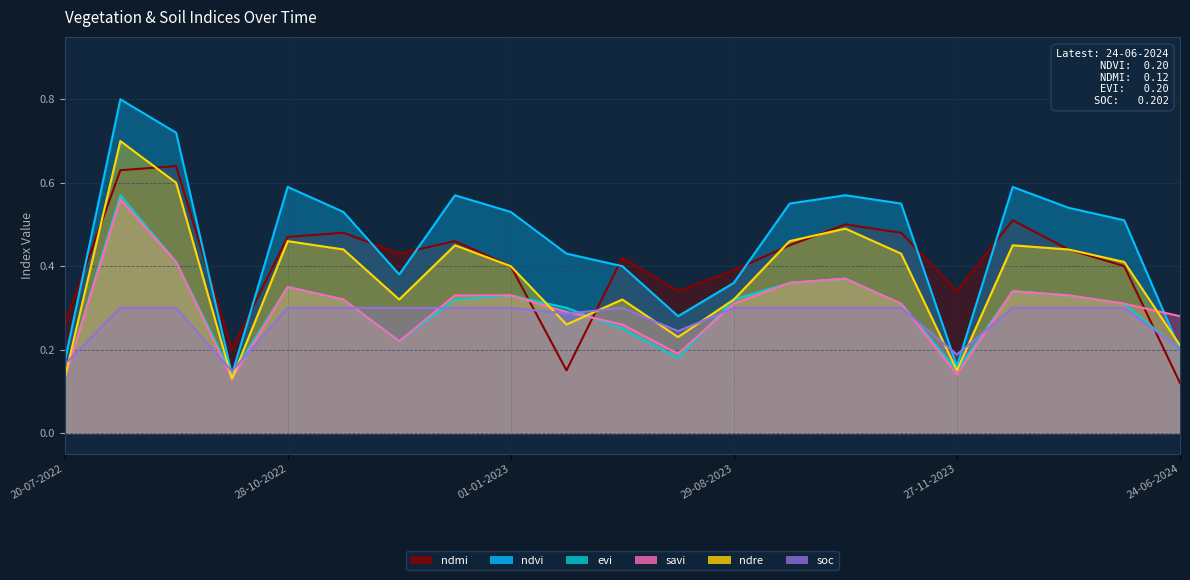

Reading left to right, transcribe all the data shown in this chart.

ndmi: 20-07-2022=0.3	03-09-2022=0.6	23-09-2022=0.6	08-10-2022=0.2	28-10-2022=0.5	12-11-2022=0.5	27-11-2022=0.4	12-12-2022=0.5	01-01-2023=0.4	11-01-2023=0.1	20-06-2023=0.4	10-07-2023=0.3	29-08-2023=0.4	13-10-2023=0.5	28-10-2023=0.5	12-11-2023=0.5	27-11-2023=0.3	12-12-2023=0.5	01-01-2024=0.4	11-01-2024=0.4	24-06-2024=0.1
ndvi: 20-07-2022=0.2	03-09-2022=0.8	23-09-2022=0.7	08-10-2022=0.1	28-10-2022=0.6	12-11-2022=0.5	27-11-2022=0.4	12-12-2022=0.6	01-01-2023=0.5	11-01-2023=0.4	20-06-2023=0.4	10-07-2023=0.3	29-08-2023=0.4	13-10-2023=0.6	28-10-2023=0.6	12-11-2023=0.6	27-11-2023=0.2	12-12-2023=0.6	01-01-2024=0.5	11-01-2024=0.5	24-06-2024=0.2
evi: 20-07-2022=0.1	03-09-2022=0.6	23-09-2022=0.4	08-10-2022=0.1	28-10-2022=0.3	12-11-2022=0.3	27-11-2022=0.2	12-12-2022=0.3	01-01-2023=0.3	11-01-2023=0.3	20-06-2023=0.2	10-07-2023=0.2	29-08-2023=0.3	13-10-2023=0.4	28-10-2023=0.4	12-11-2023=0.3	27-11-2023=0.1	12-12-2023=0.3	01-01-2024=0.3	11-01-2024=0.3	24-06-2024=0.2
savi: 20-07-2022=0.1	03-09-2022=0.6	23-09-2022=0.4	08-10-2022=0.1	28-10-2022=0.3	12-11-2022=0.3	27-11-2022=0.2	12-12-2022=0.3	01-01-2023=0.3	11-01-2023=0.3	20-06-2023=0.3	10-07-2023=0.2	29-08-2023=0.3	13-10-2023=0.4	28-10-2023=0.4	12-11-2023=0.3	27-11-2023=0.1	12-12-2023=0.3	01-01-2024=0.3	11-01-2024=0.3	24-06-2024=0.3
ndre: 20-07-2022=0.1	03-09-2022=0.7	23-09-2022=0.6	08-10-2022=0.1	28-10-2022=0.5	12-11-2022=0.4	27-11-2022=0.3	12-12-2022=0.5	01-01-2023=0.4	11-01-2023=0.3	20-06-2023=0.3	10-07-2023=0.2	29-08-2023=0.3	13-10-2023=0.5	28-10-2023=0.5	12-11-2023=0.4	27-11-2023=0.1	12-12-2023=0.5	01-01-2024=0.4	11-01-2024=0.4	24-06-2024=0.2
soc: 20-07-2022=0.2	03-09-2022=0.3	23-09-2022=0.3	08-10-2022=0.1	28-10-2022=0.3	12-11-2022=0.3	27-11-2022=0.3	12-12-2022=0.3	01-01-2023=0.3	11-01-2023=0.3	20-06-2023=0.3	10-07-2023=0.2	29-08-2023=0.3	13-10-2023=0.3	28-10-2023=0.3	12-11-2023=0.3	27-11-2023=0.2	12-12-2023=0.3	01-01-2024=0.3	11-01-2024=0.3	24-06-2024=0.2